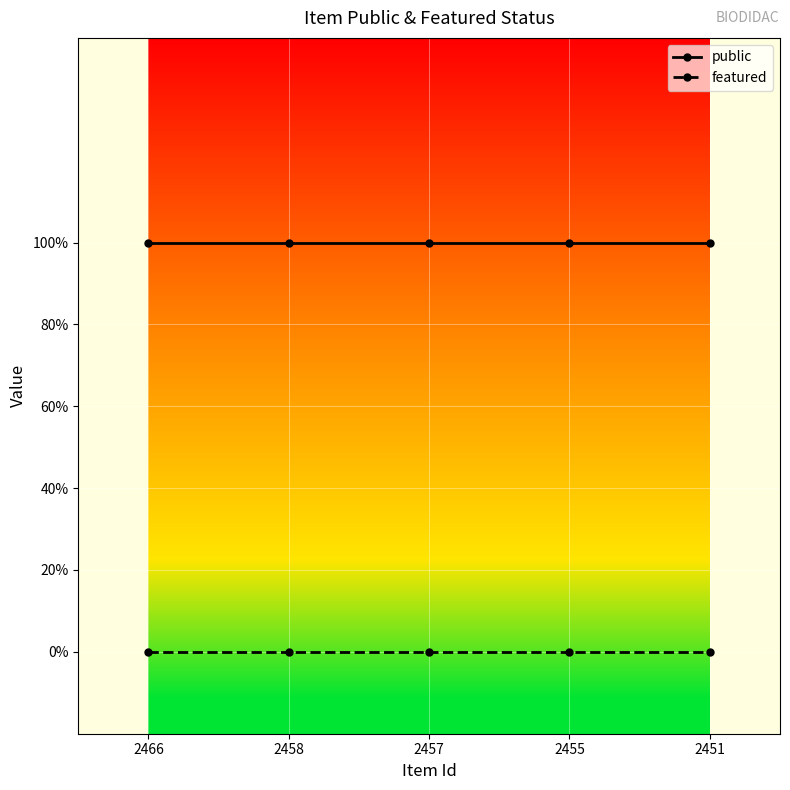

Reading left to right, what are all the values shown in this chart?

public: 1	1	1	1	1
featured: 0	0	0	0	0